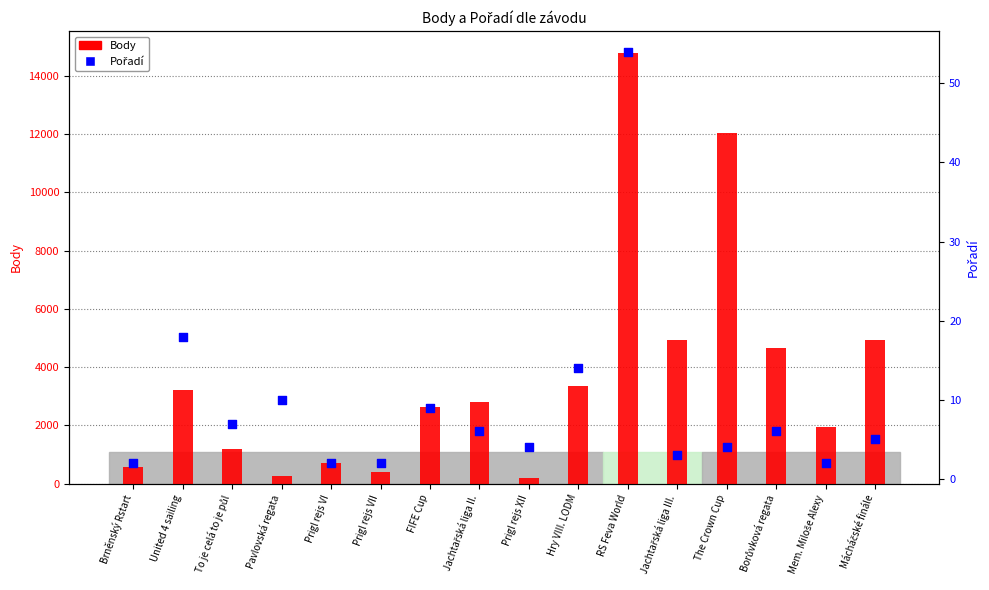

Which series contains the highest Y value?

Body